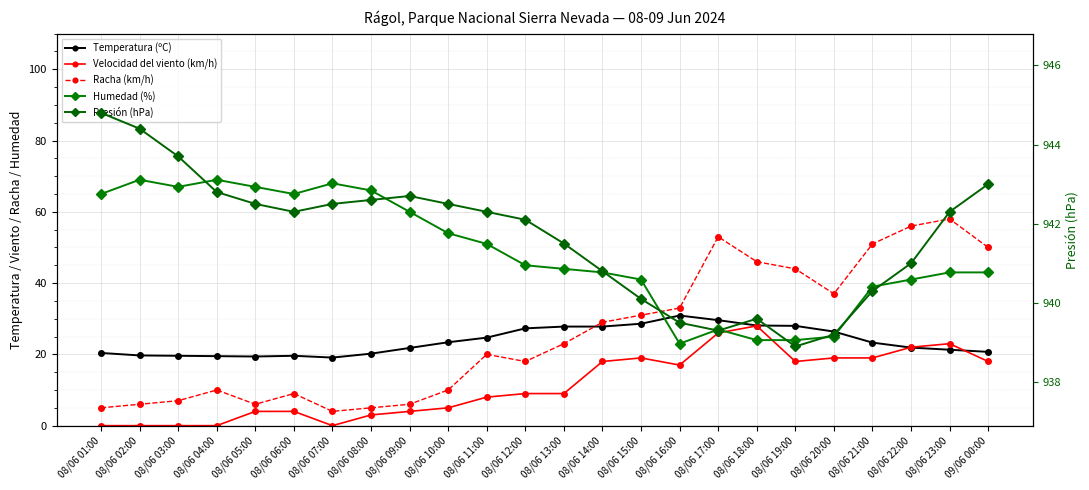

What is the lowest value of the Temperatura (ºC) series?

19.1